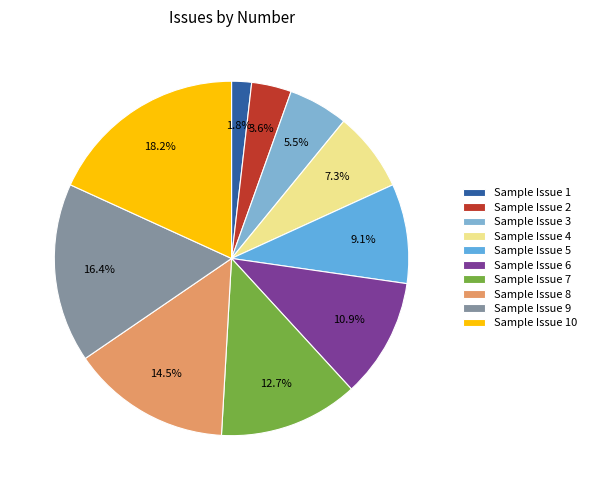

To the nearest percent, what is the difference between the largest and smallest slice percentages?

16%